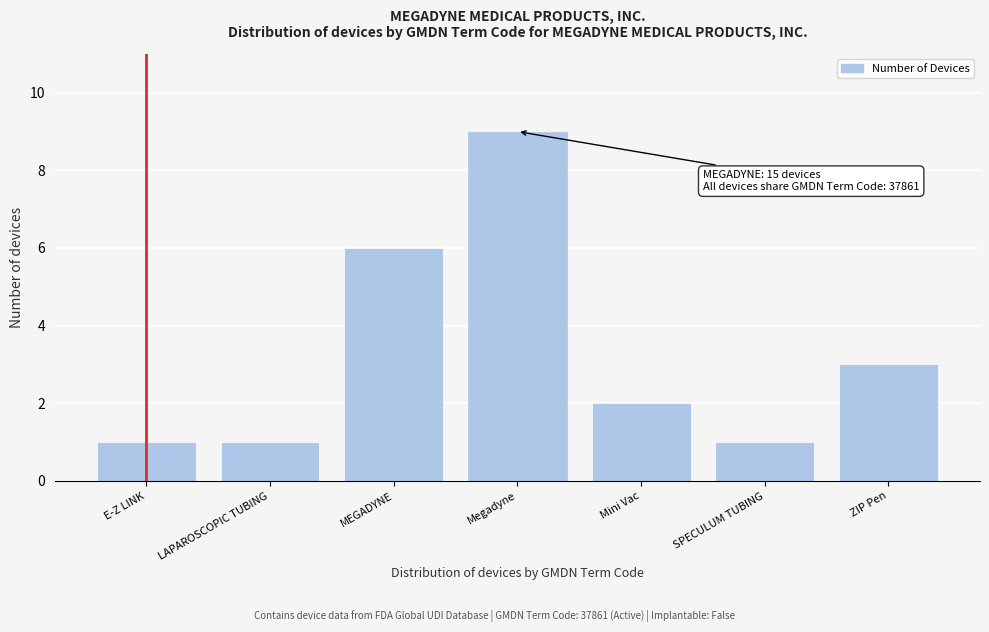

Reading left to right, extract all data points from this chart.

1	1	6	9	2	1	3